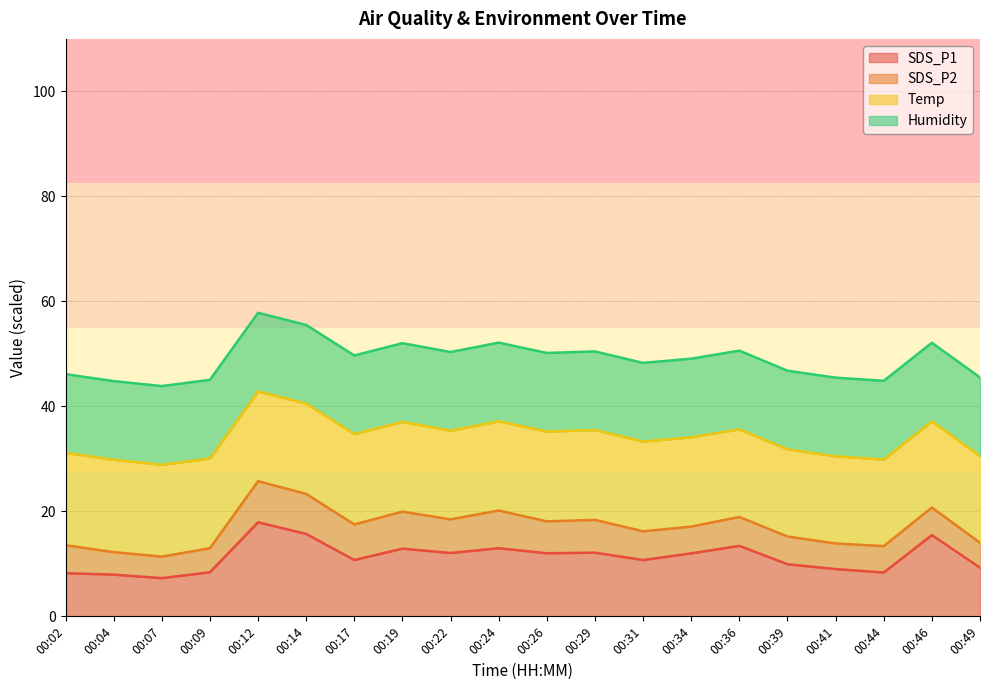

How many series are shown in this chart?

4